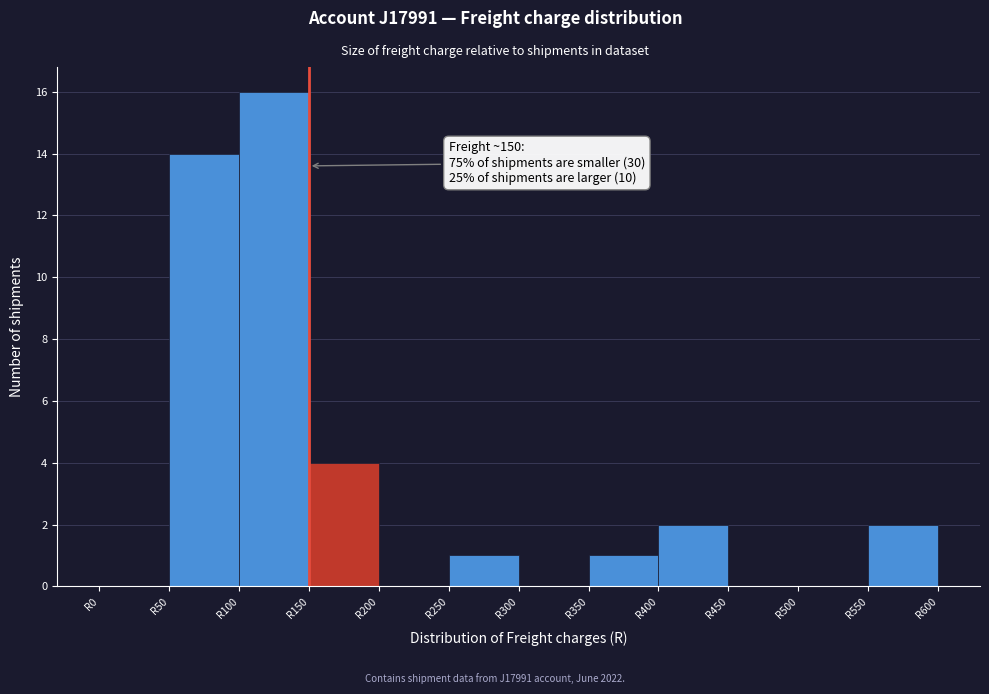

Which range on the x-axis has the tallest bar?

100 to 150